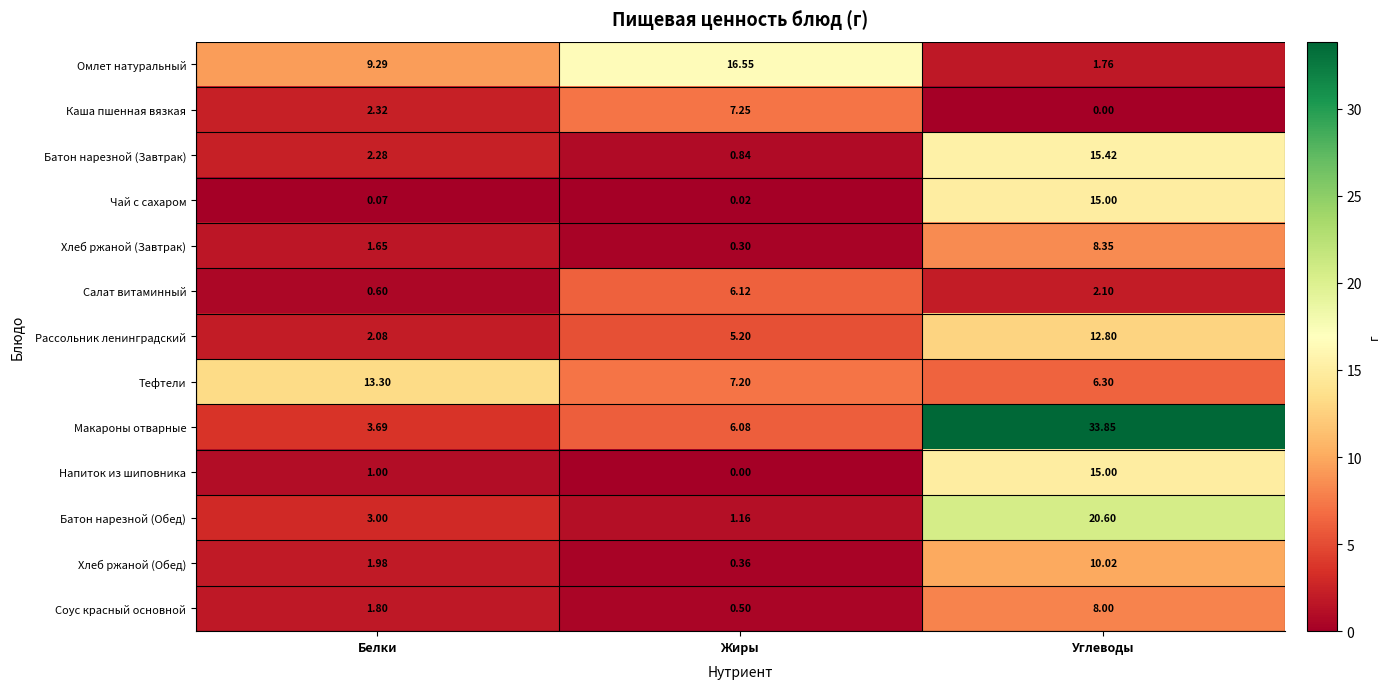

List the labels in order of Батон нарезной (Обед) value, largest first.

Углеводы, Белки, Жиры